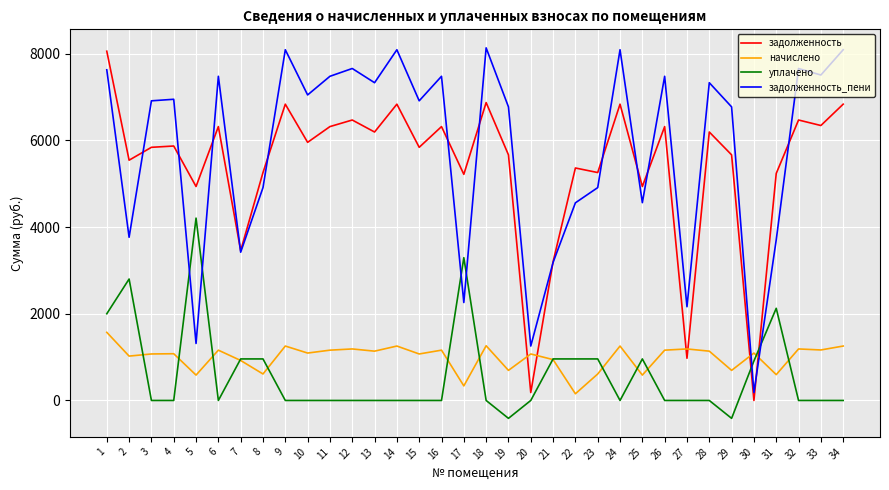

Where do задолженность_пени and уплачено first cross each other?

4 and 5